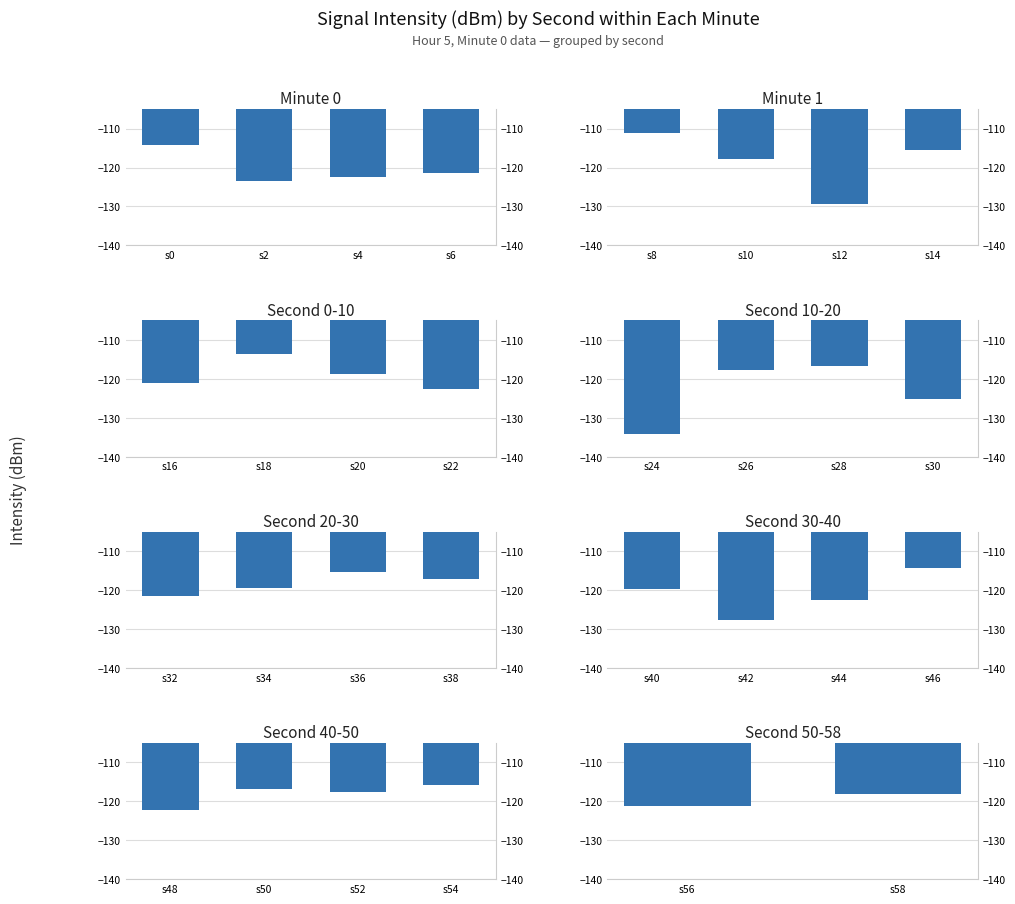

What is the value of the 1st bar from the left?

-121.3